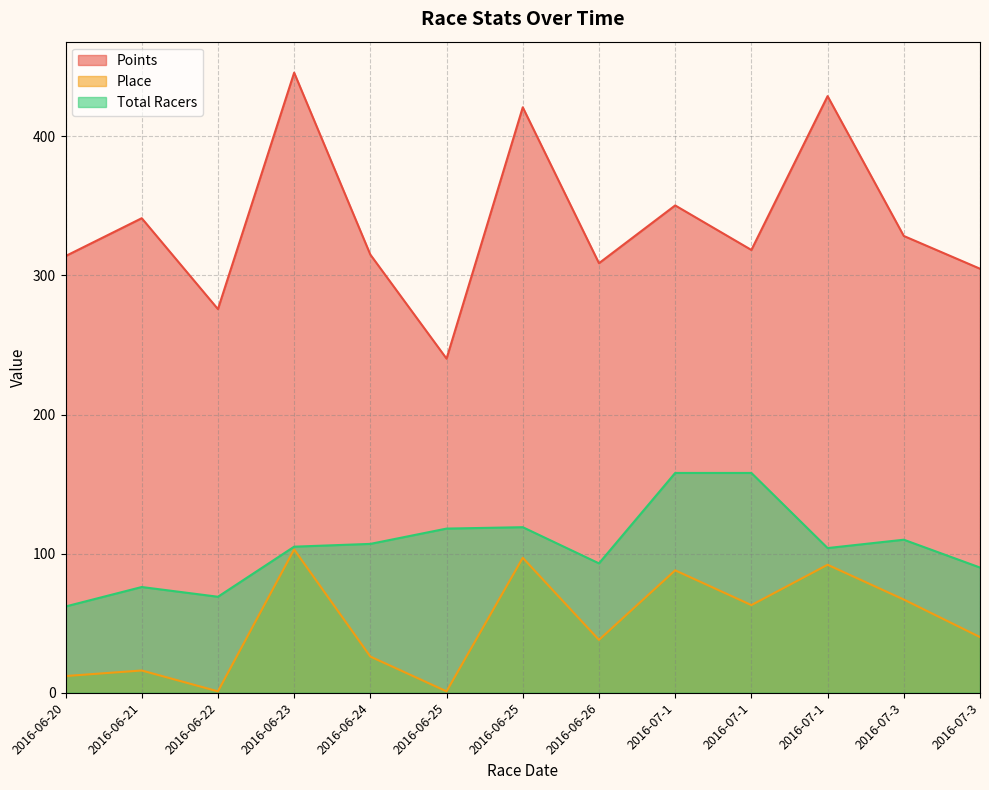

What is the total value across all series at 2016-06-26?

439.8